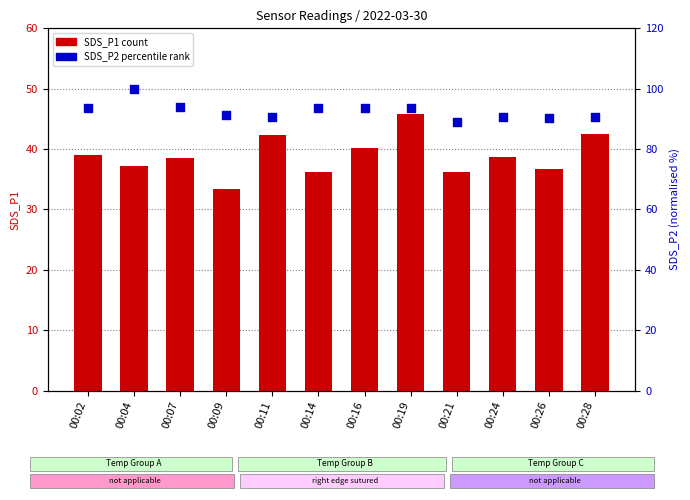

Which series has the largest total across all categories?

SDS_P2 (percentile rank)